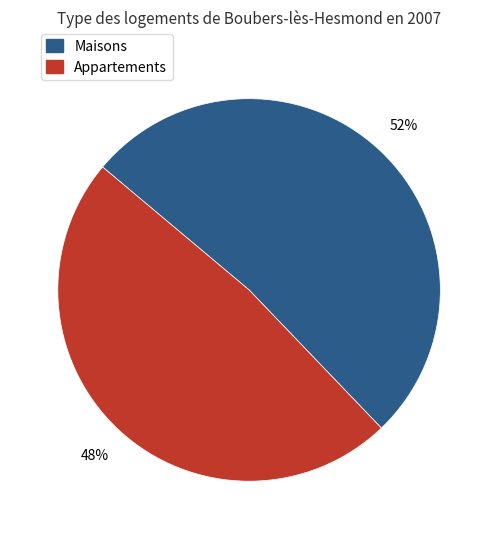

Is there any slice that represents more than half of the pie?

Yes